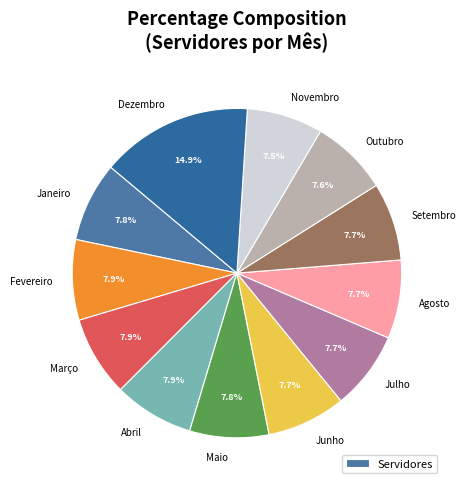

Is it true that Agosto is 8% of the pie?

True